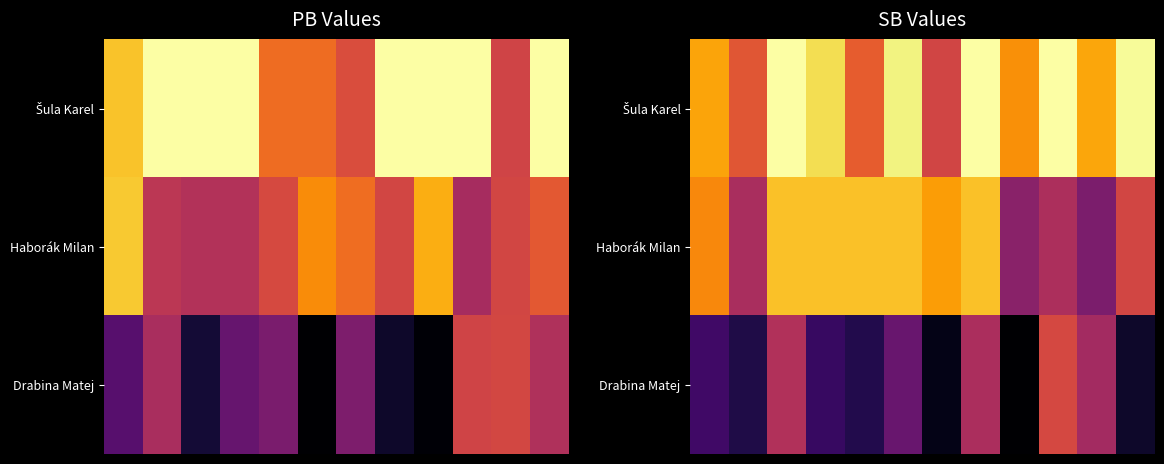

Rank the series by their average value, from highest to lowest.

Šula Karel, Haborák Milan, Drabina Matej